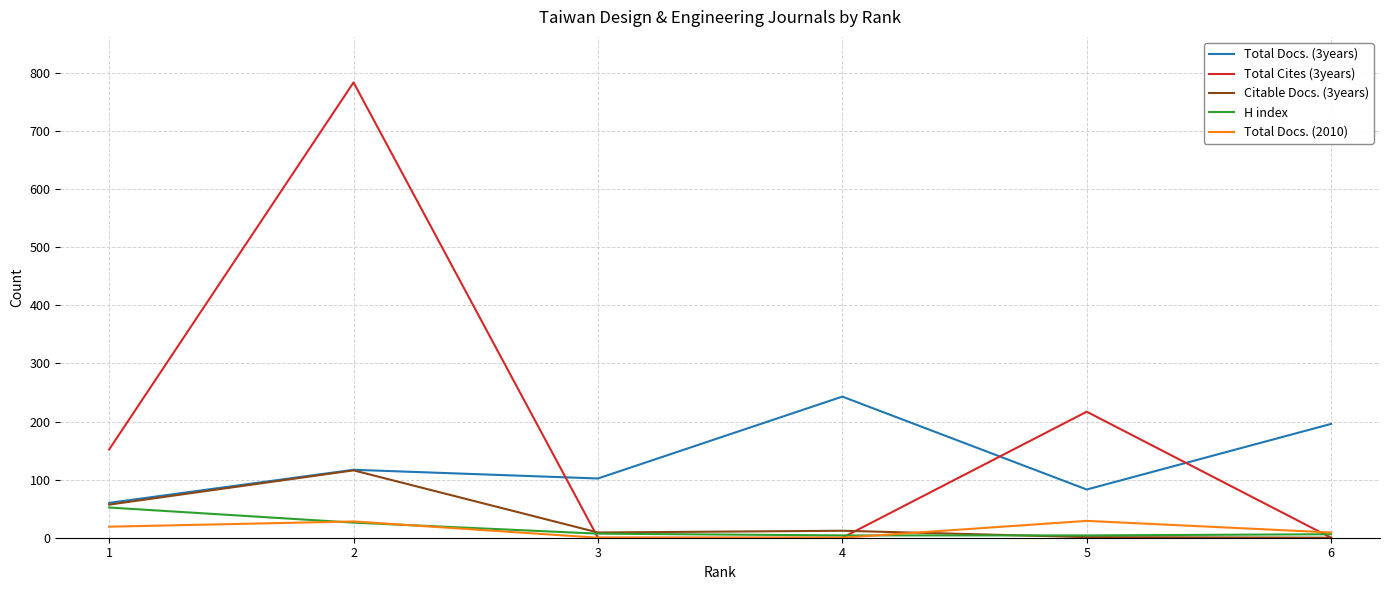

What is the difference between the Citable Docs. (3years) values at 4 and 6?

12